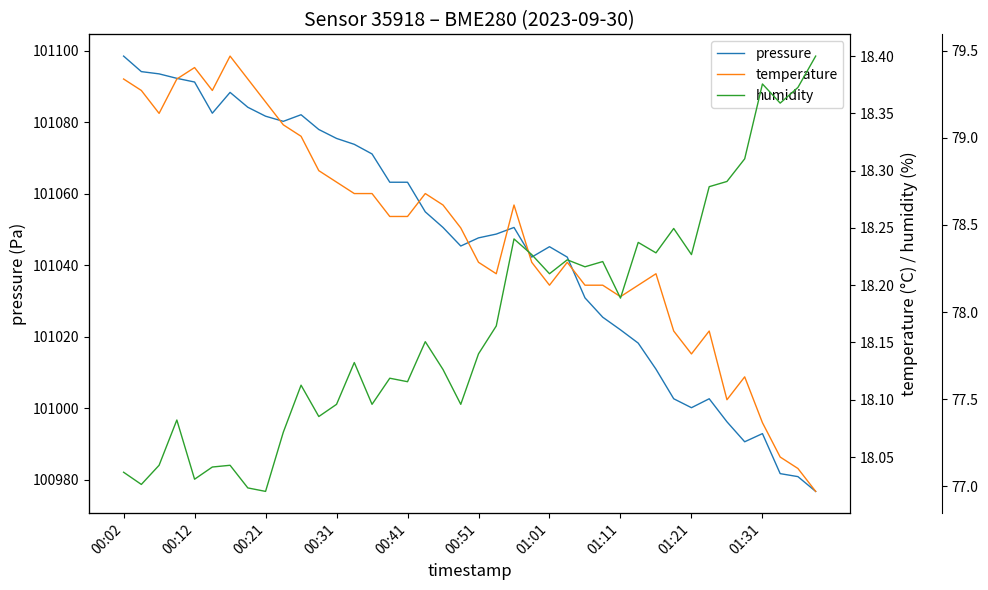

What value does the pressure series have at 33?

101002.7